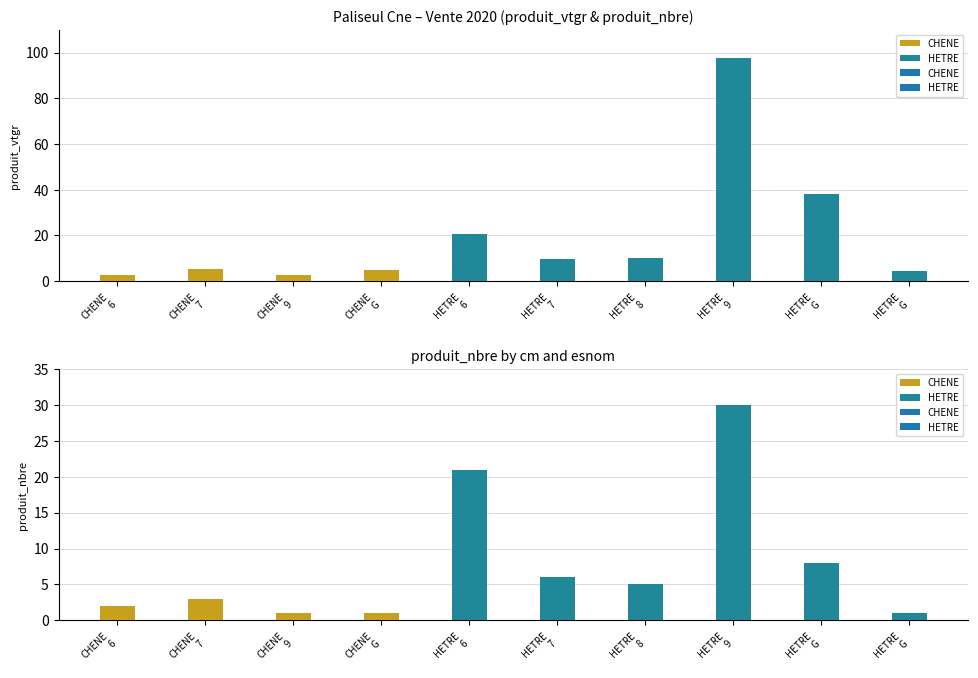

What is the total value across all series at 7?

8.5